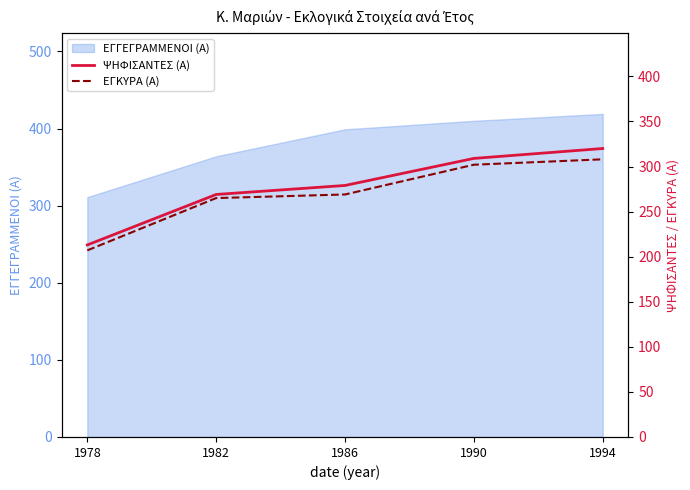

Is it true that ΕΓΚΥΡΑ (Α) equals 265 at 1982?

True